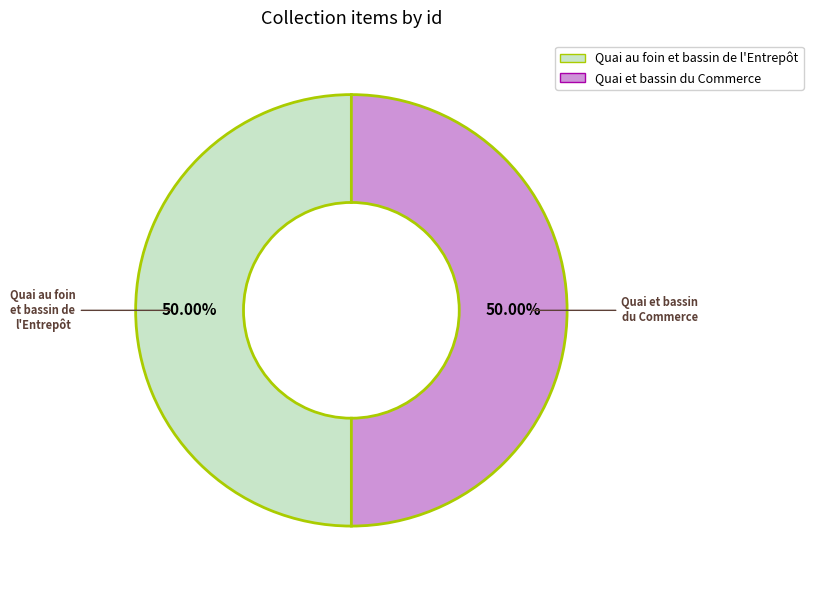

Approximately how many times larger is the value at Quai au foin et bassin de l'Entrepôt compared to Quai et bassin du Commerce?

1.0